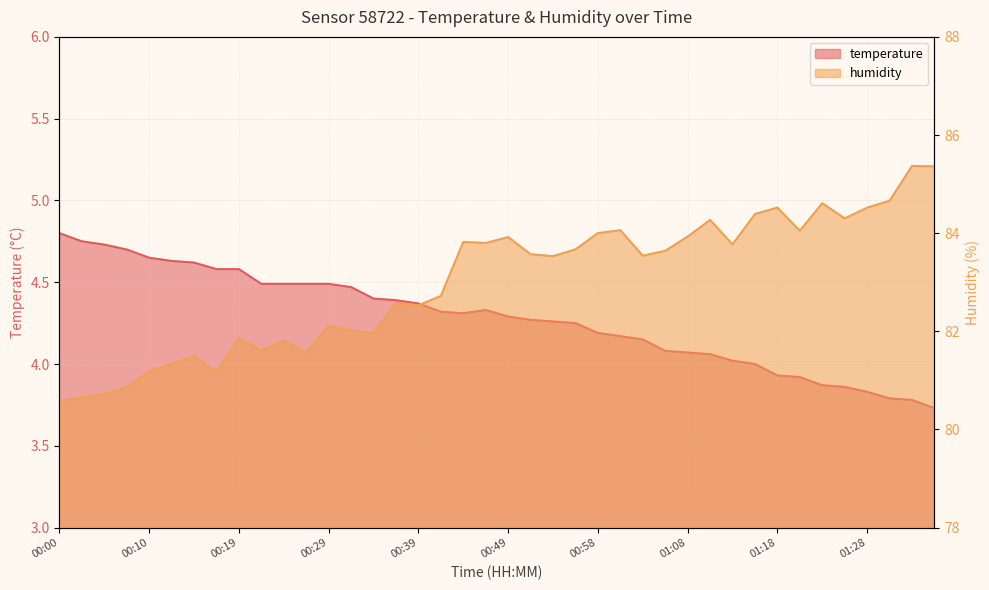

Is the value of temperature at 01:11 greater than the value of humidity at 01:20?

No